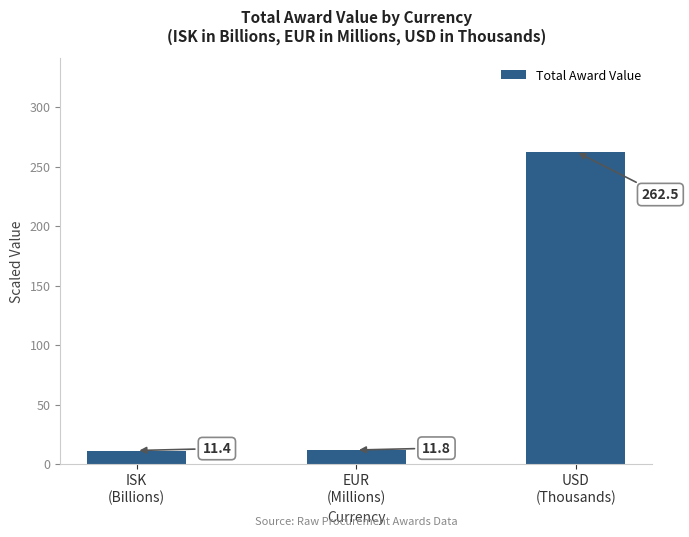

Which label corresponds to the smallest value in the chart?

ISK
(Billions)